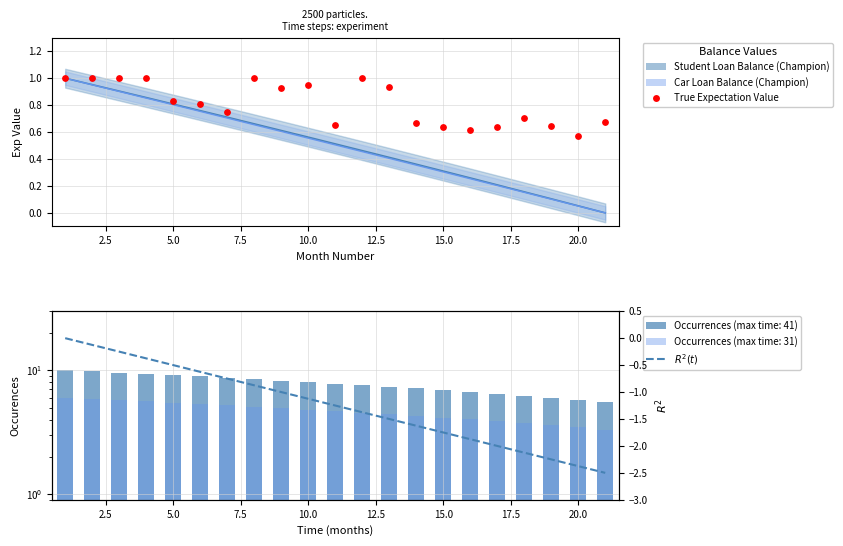

Which series has the widest spread of Y values?

Student Loan Balance